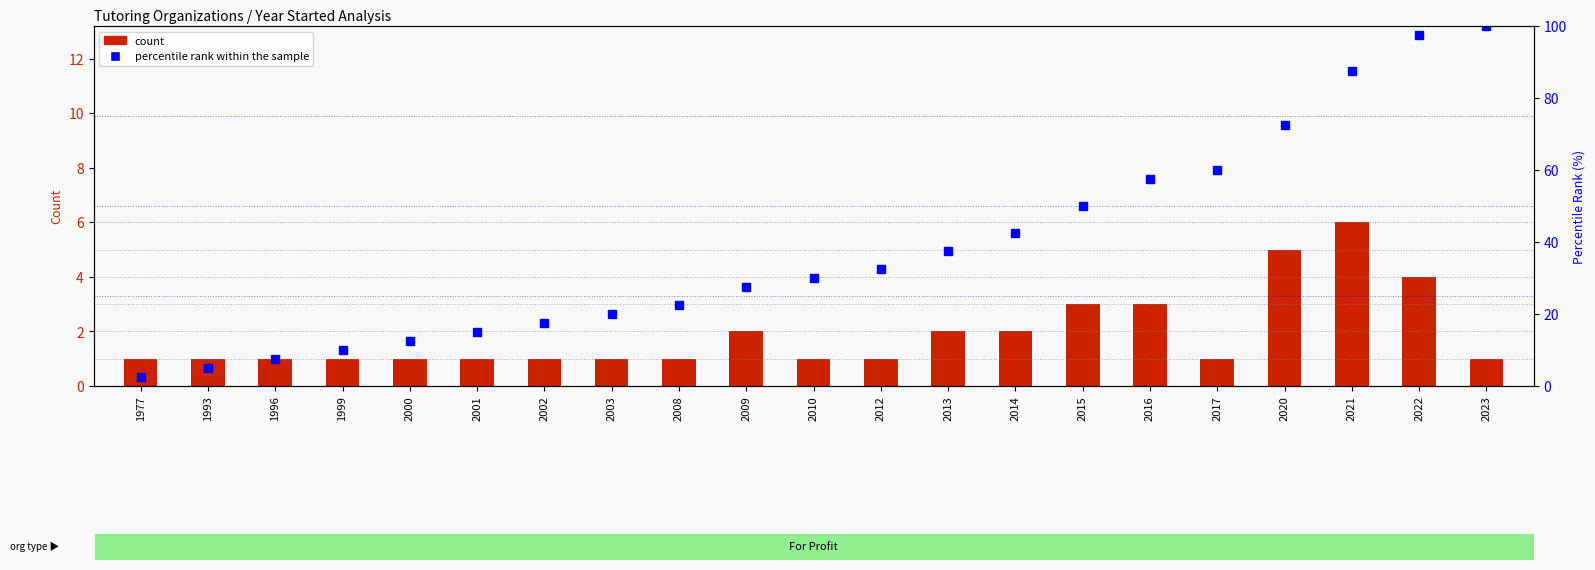

Which label corresponds to the smallest value in the chart?

1977